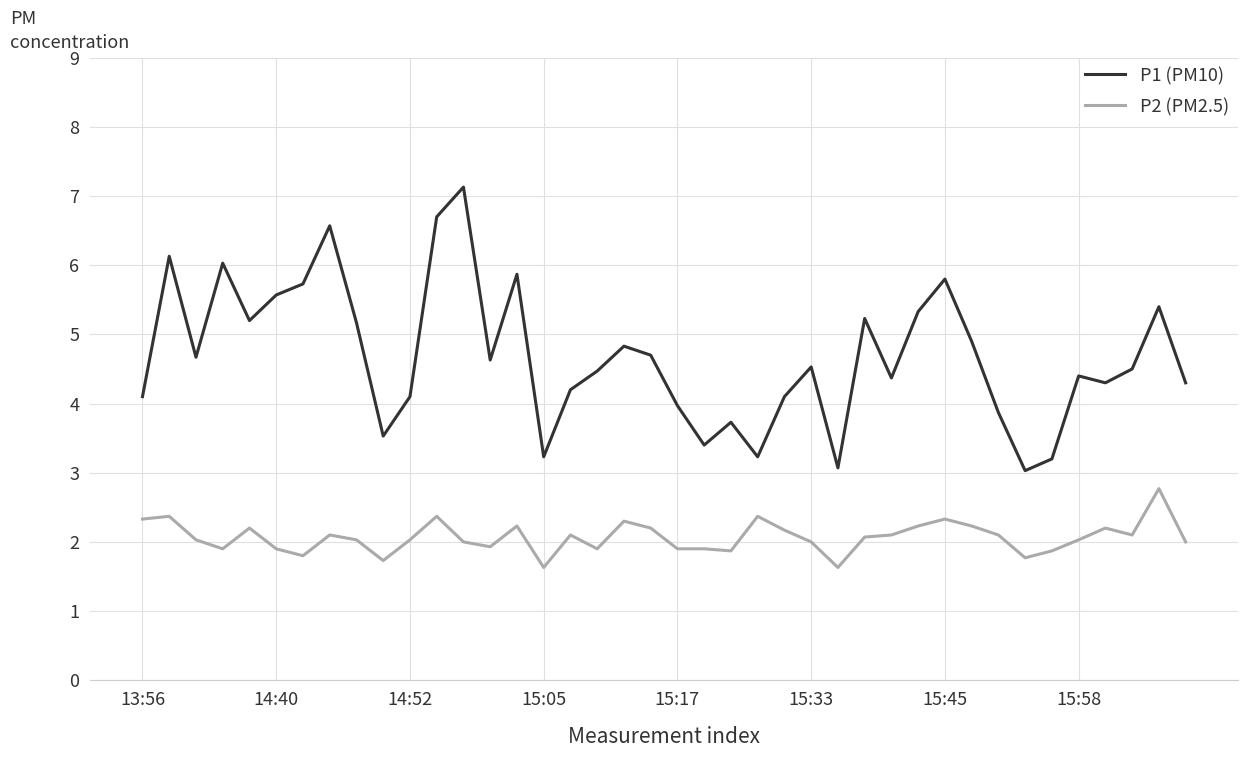

True or false: P2 (PM2.5) and P1 (PM10) intersect in this chart.

False